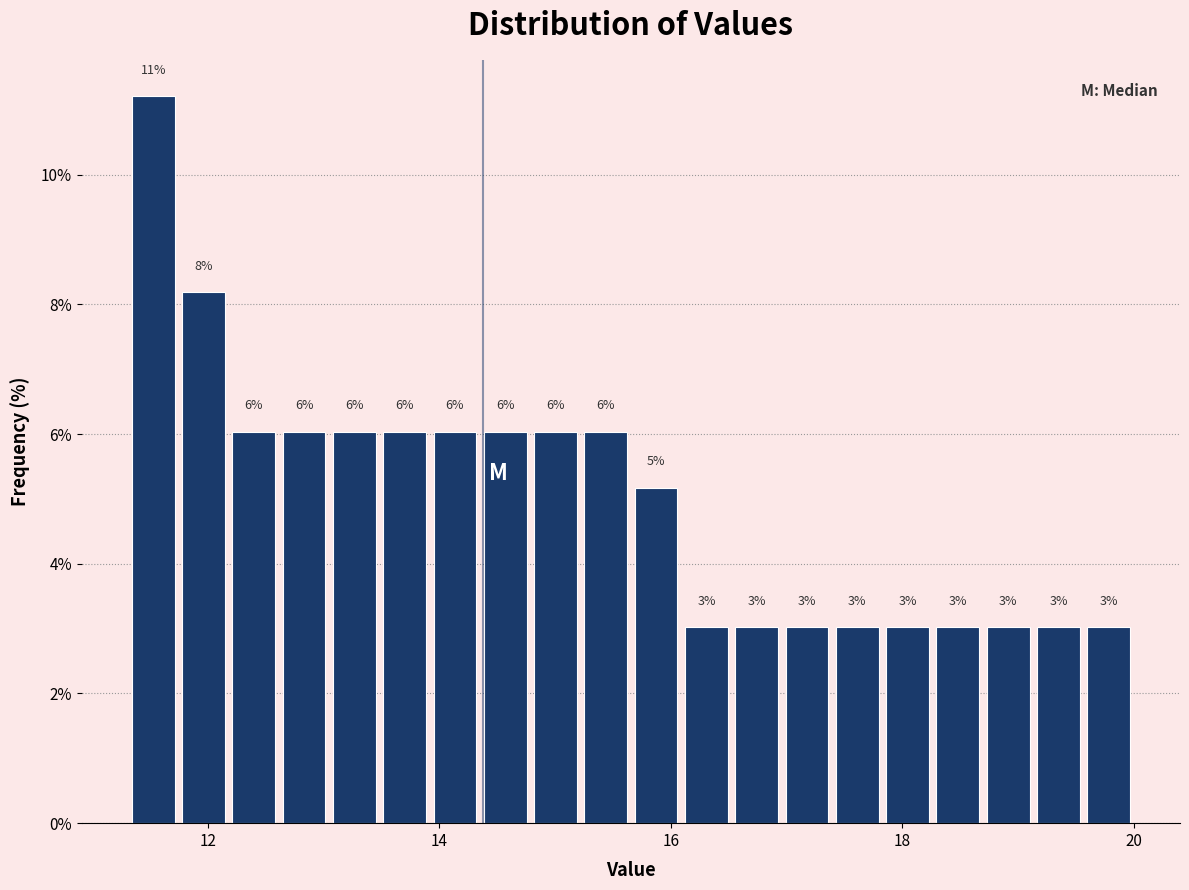

Read against the x-axis, roughly where is the centre of the tallest bar?

11.6